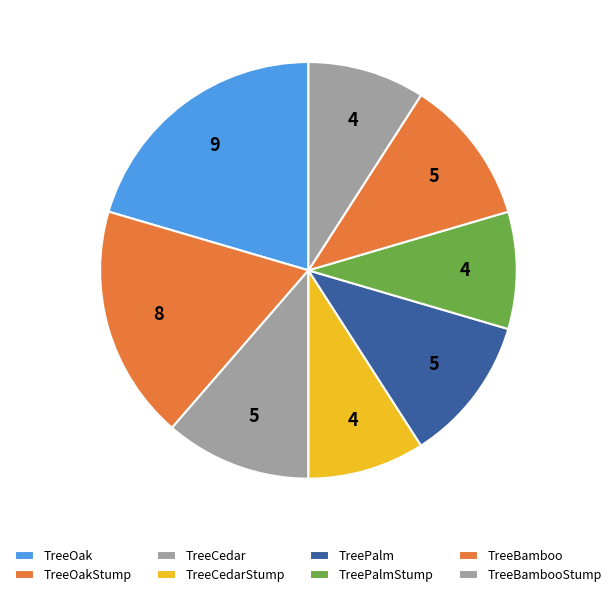

Count the number of slices in the pie.

8